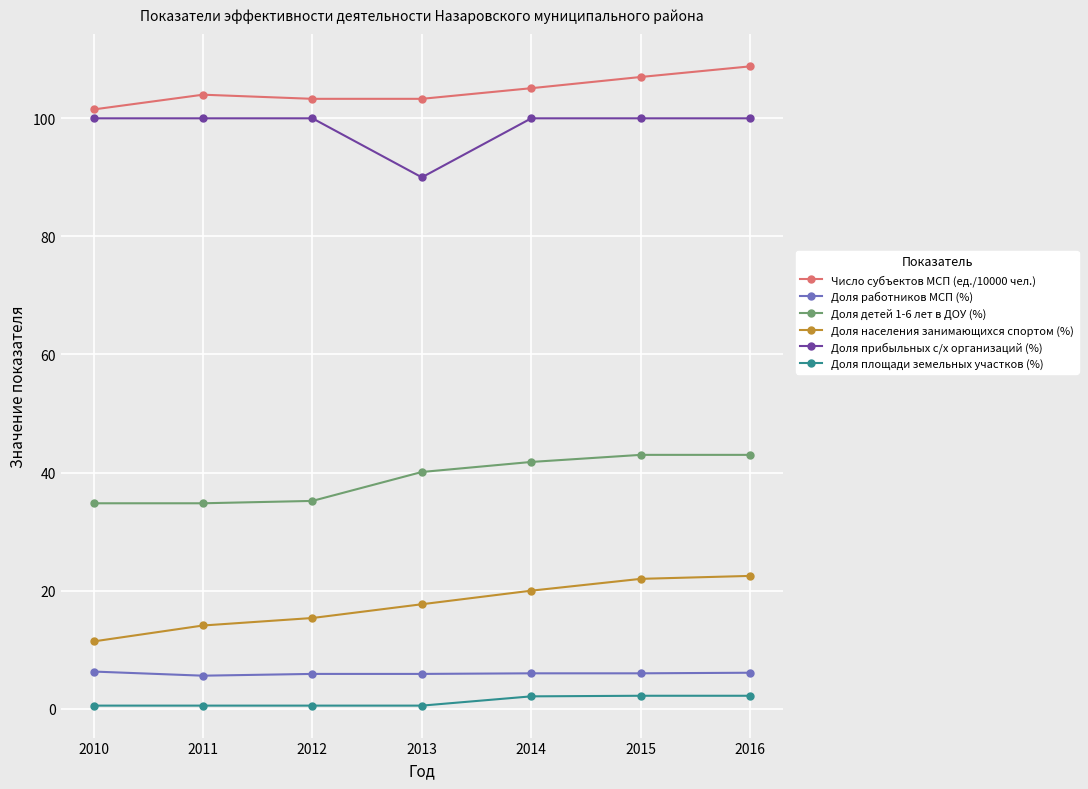

Is the value of Доля детей 1-6 лет в ДОУ (%) at 2014 greater than the value of Доля населения занимающихся спортом (%) at 2010?

Yes